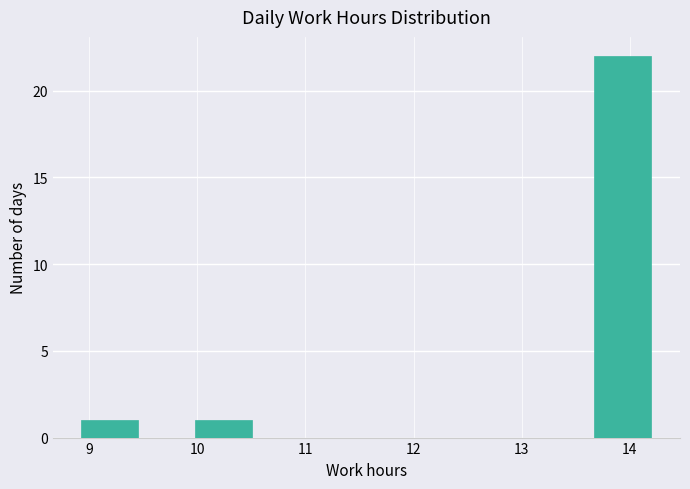

Reading left to right, transcribe this chart: for each bar, give the range it covers on the x-axis and its height. Neither the bar edges nor the heights are printed on the chart, so give them approximately, as read against the axes.

8.9 to 9.5: 1
9.5 to 10.0: 0
10.0 to 10.5: 1
10.5 to 11.0: 0
11.0 to 11.6: 0
11.6 to 12.1: 0
12.1 to 12.6: 0
12.6 to 13.1: 0
13.1 to 13.7: 0
13.7 to 14.2: 22